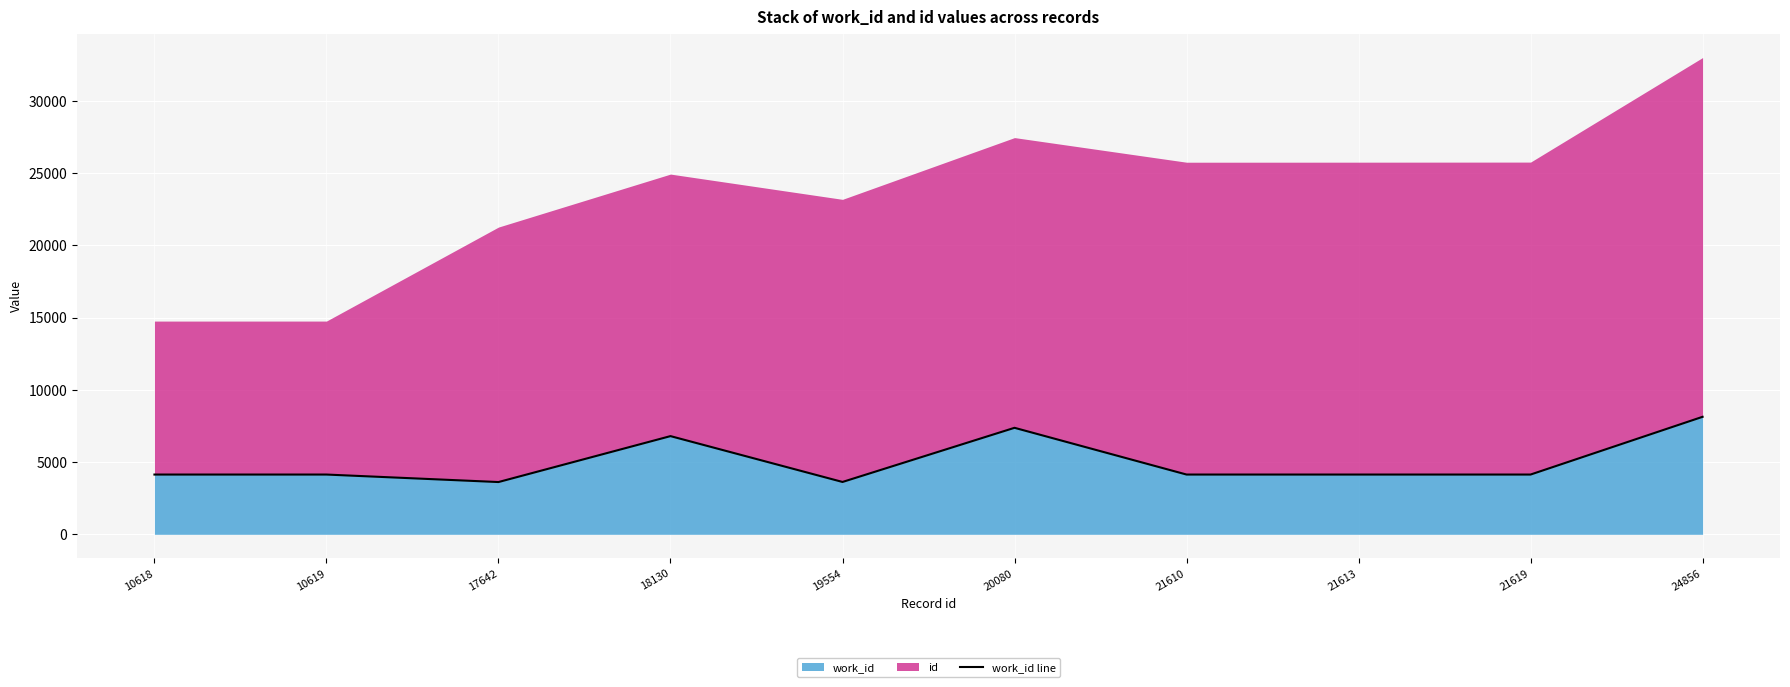

What is the sum of all values?

50216